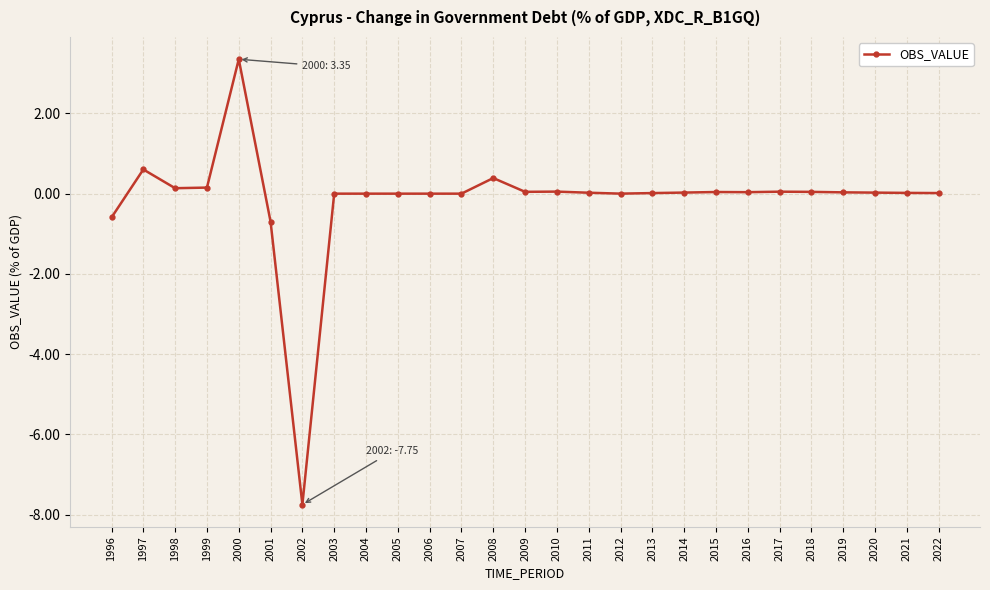

At which category does the data reach its first local peak?

1997